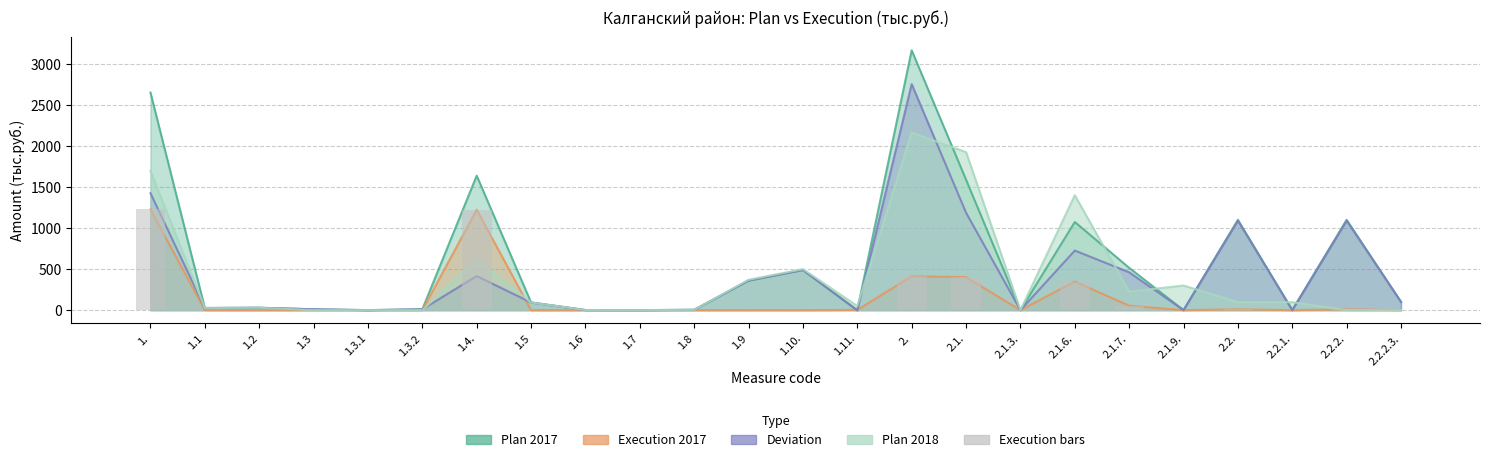

Between 1.10. and 1., which is larger?

1.